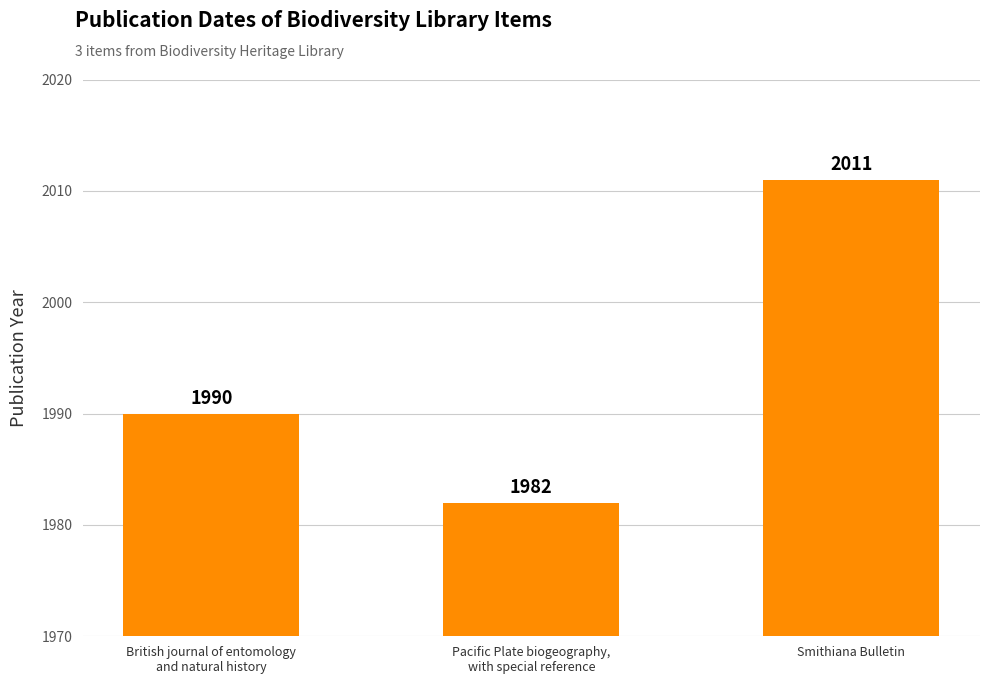

List the labels in order of value, smallest first.

Pacific Plate biogeography,
with special reference, British journal of entomology
and natural history, Smithiana Bulletin